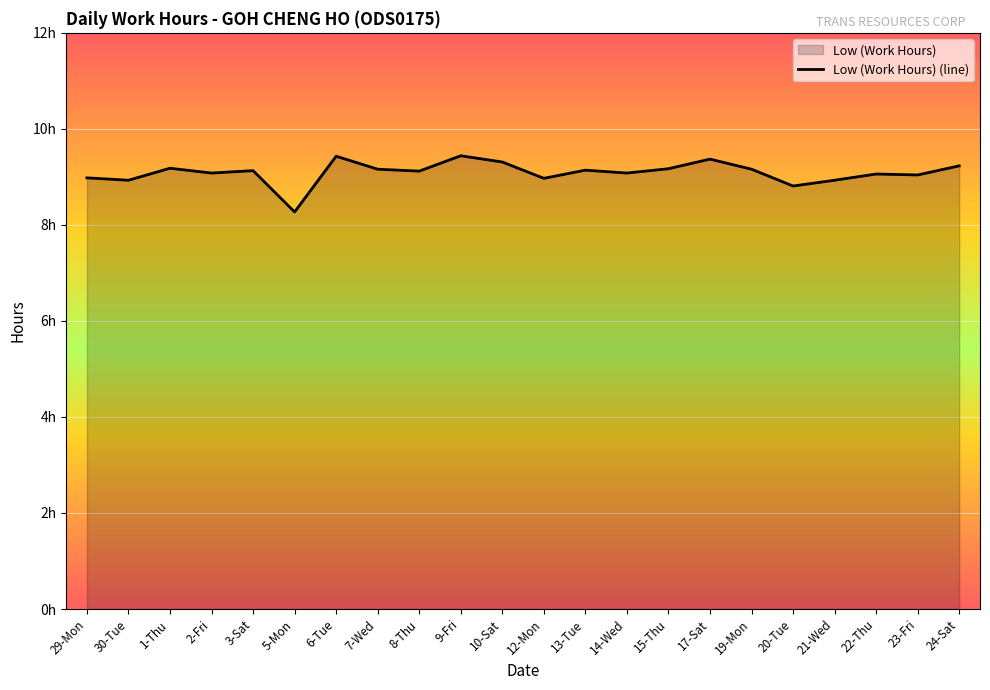

True or false: the data shows 5.2 at 14-Wed.

False